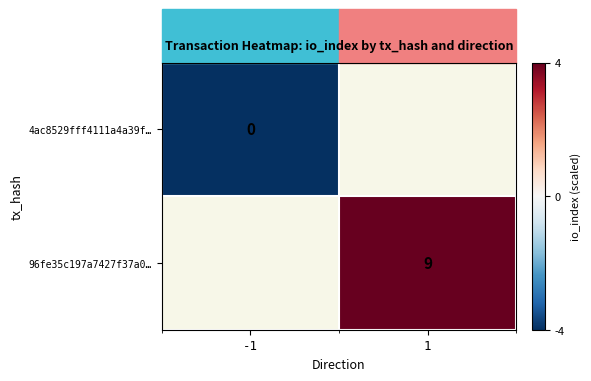

How many series are shown in this chart?

2